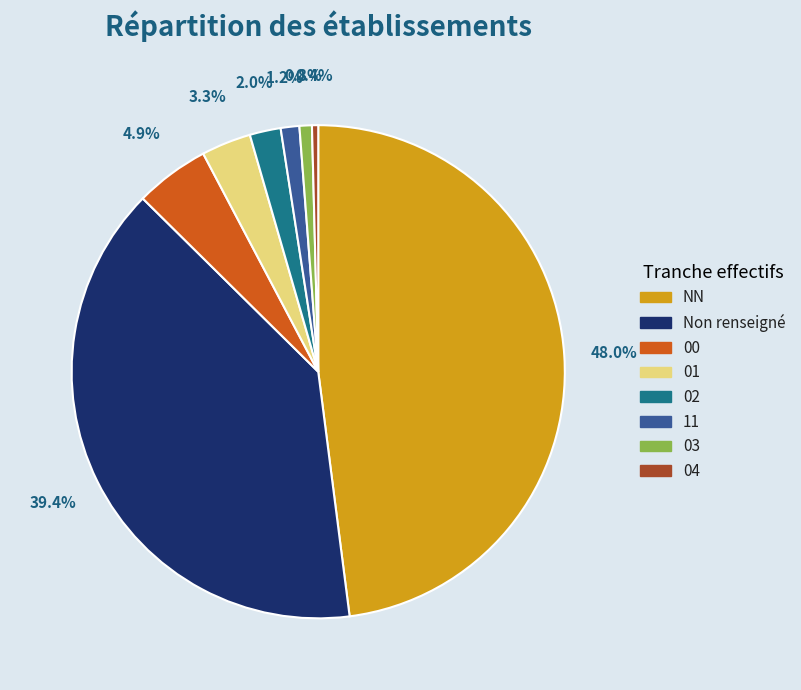

Does 11 represent more than half of the total?

No